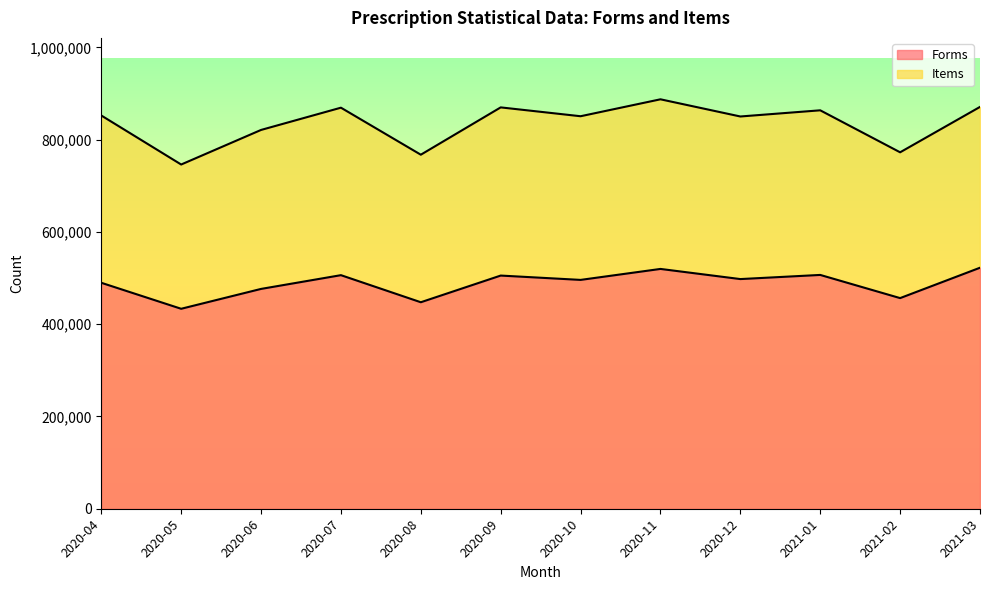

What are all the series names shown in the legend?

Forms, Items